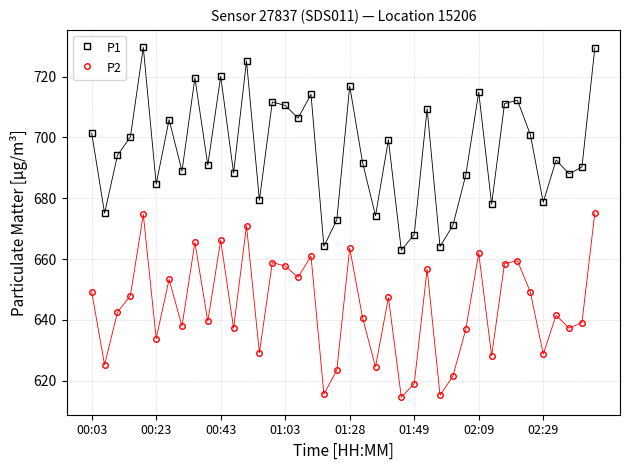

True or false: P1 and P2 intersect in this chart.

False